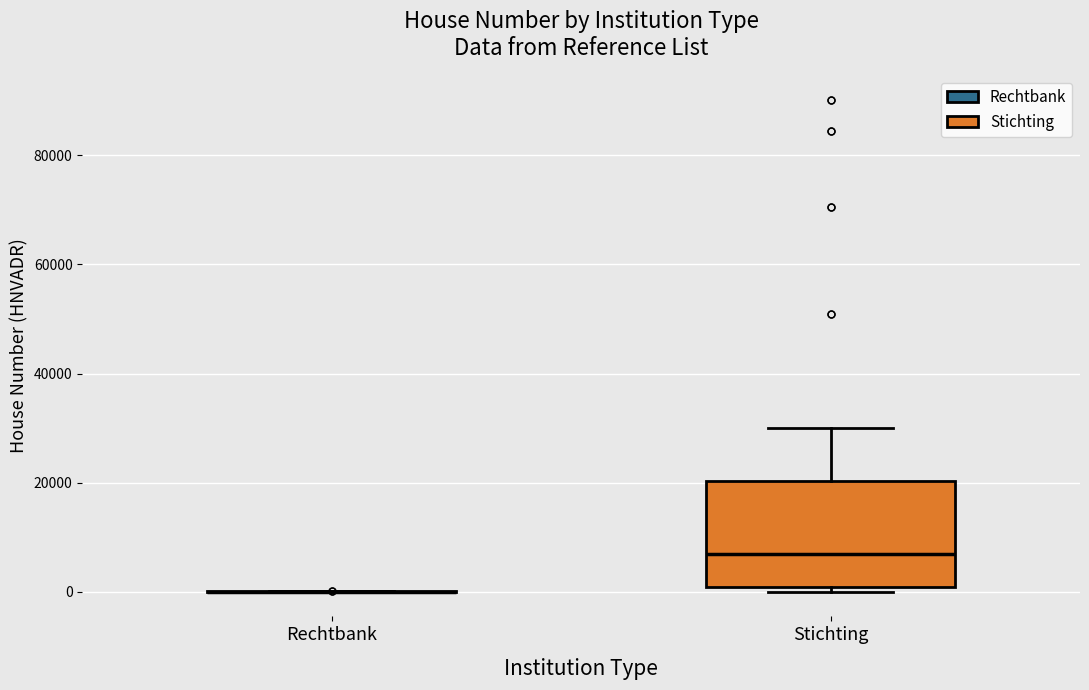

Where is the lower edge of the box for Stichting on the y-axis? The values are not printed on the chart, so give them approximately, as read against the axis.

0